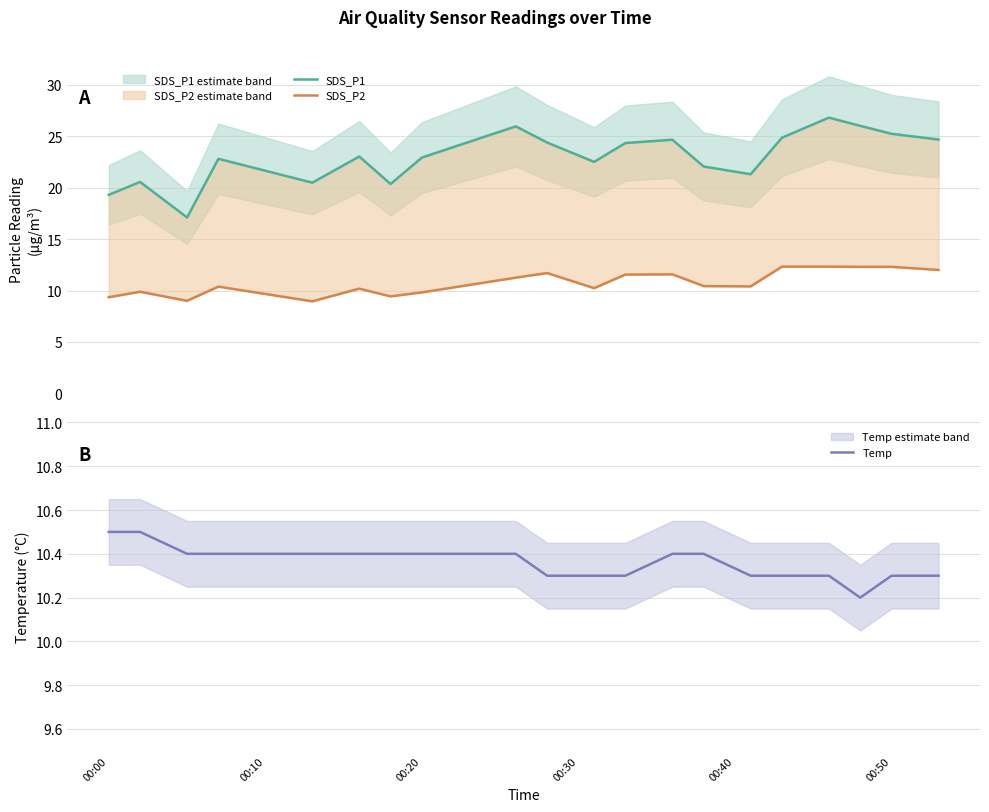

What is the difference between the maximum and minimum values in the SDS_P2 series?

3.4